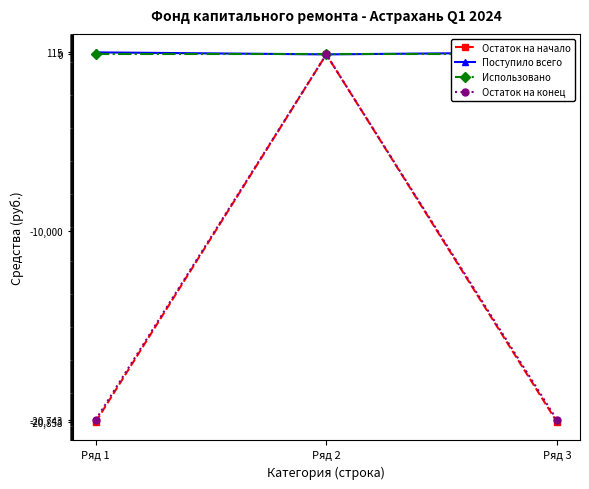

True or false: Использовано has a value of 0.0 at Ряд 2.

True